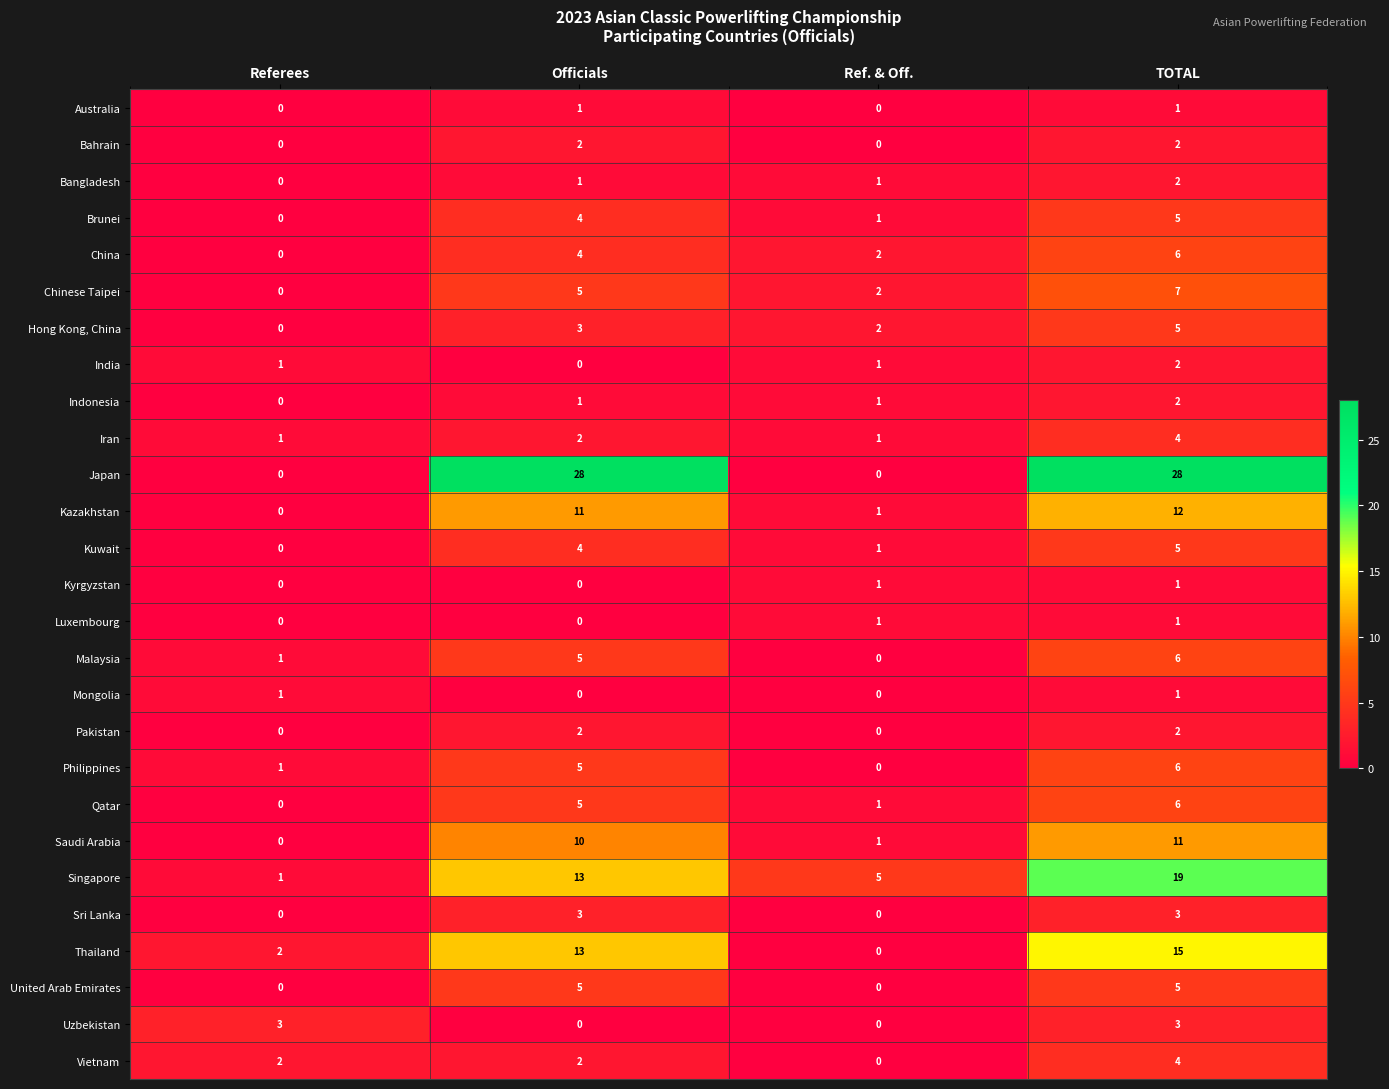

True or false: Kuwait has a value of 6 at Officials.

False